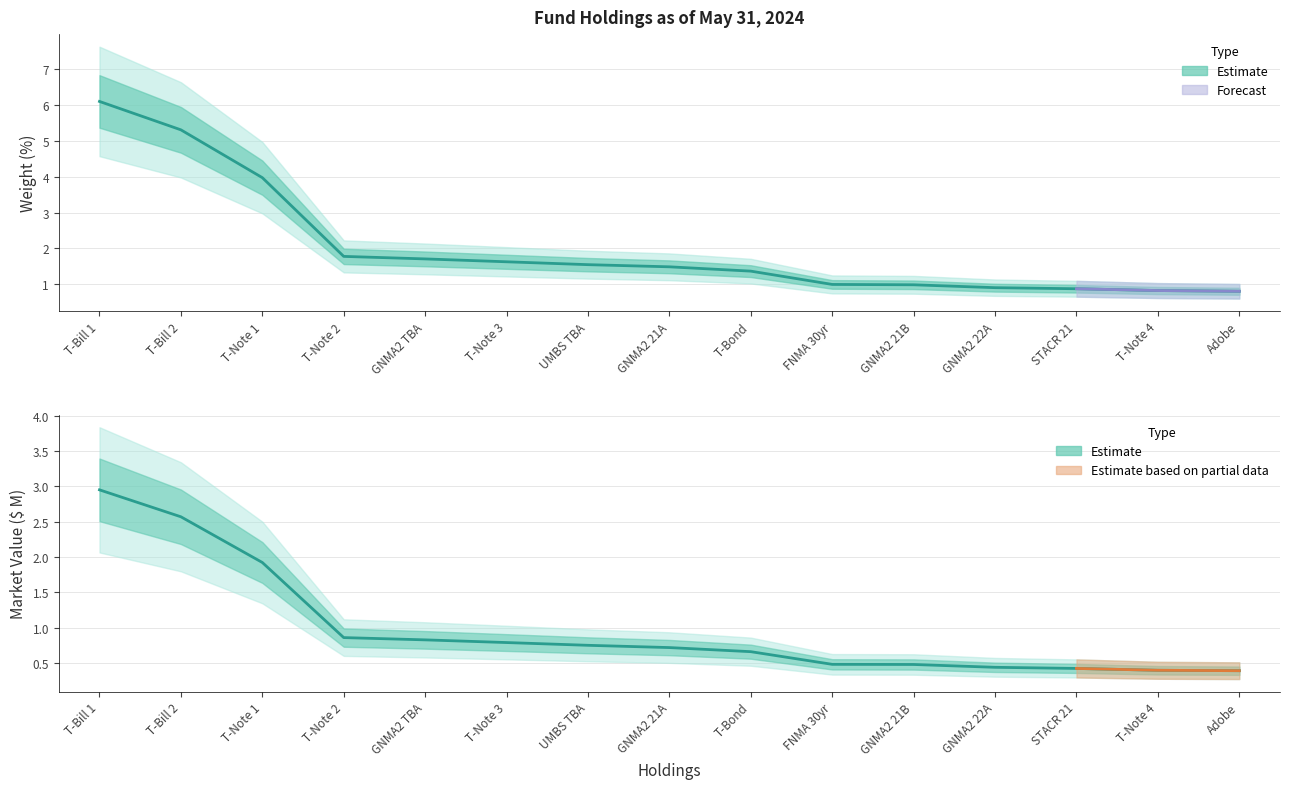

Read the Weight (%) value at GNMA2 21B.

1.0